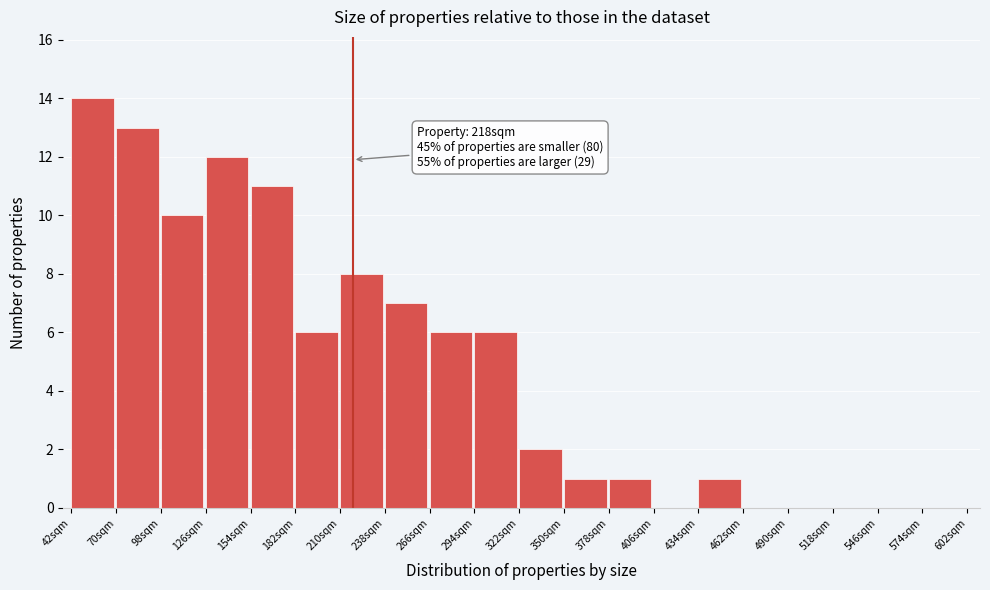

Which range on the x-axis has the tallest bar?

42 to 70